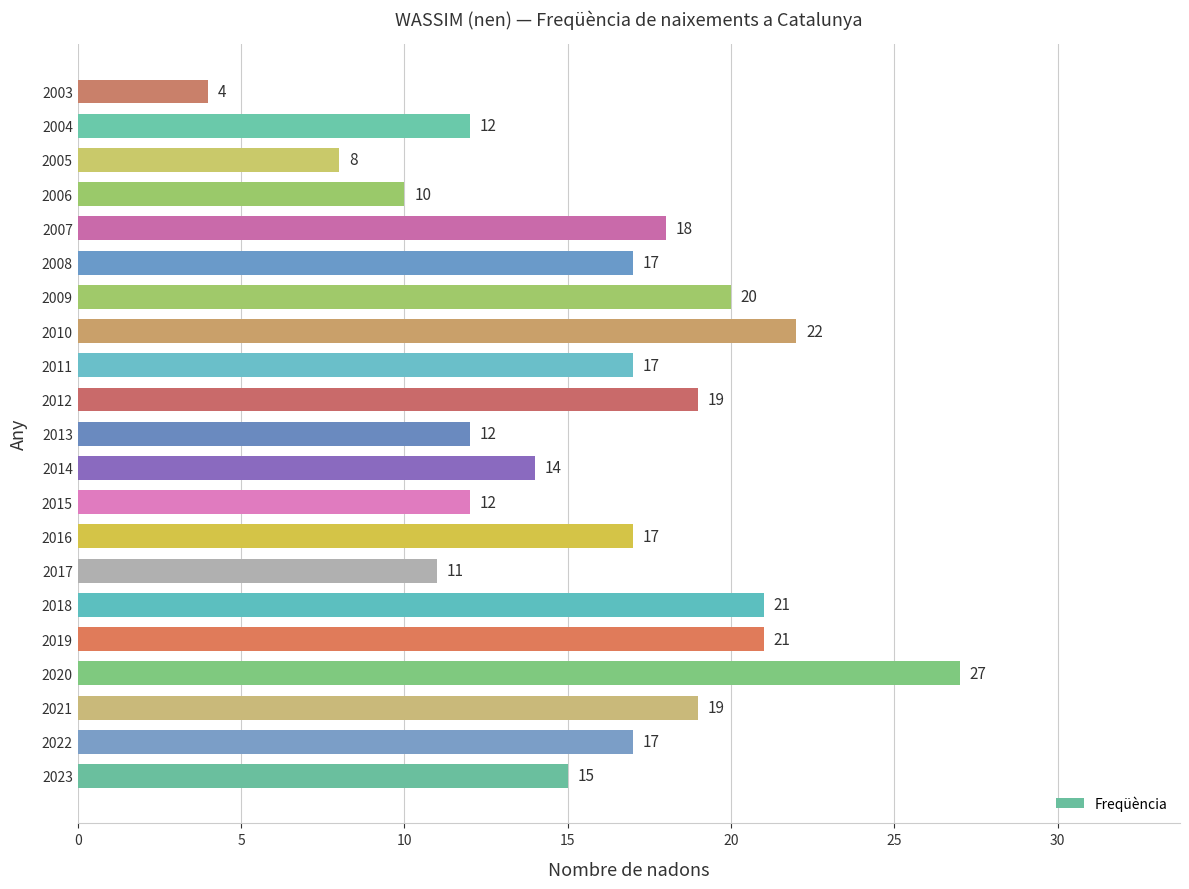

What is the smallest value displayed?

4